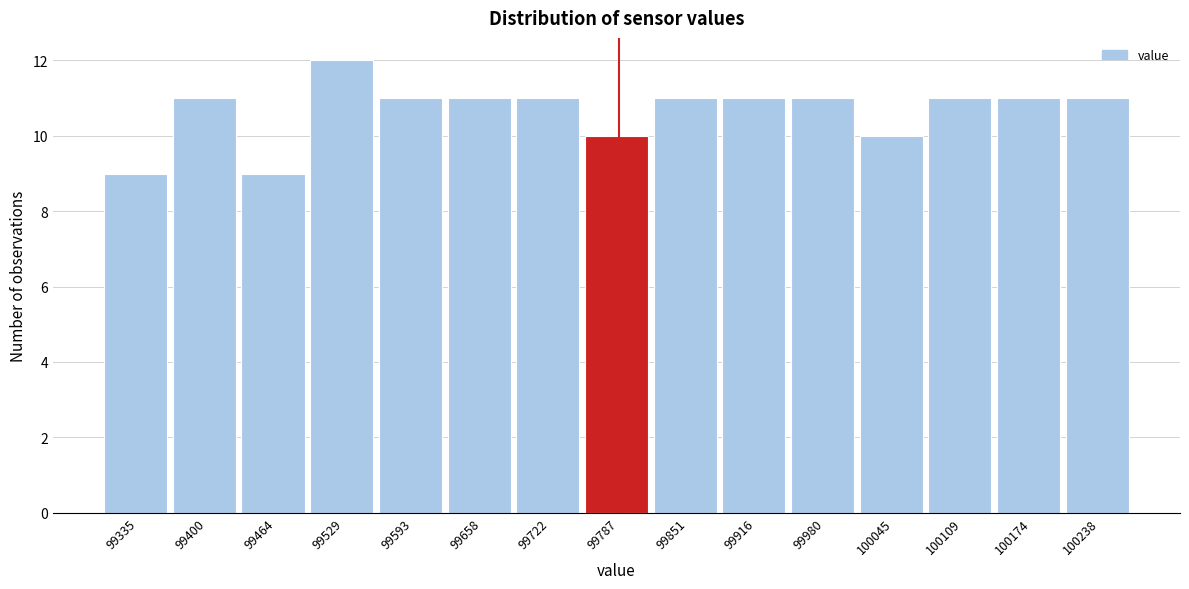

Reading left to right, list every bar in this chart as the range it spans on the x-axis followed by its height. Neither the bar edges nor the heights are printed on the chart, so give them approximately, as read against the axes.

99300 to 99370: 9
99370 to 99430: 11
99430 to 99500: 9
99500 to 99560: 12
99560 to 99630: 11
99630 to 99690: 11
99690 to 99750: 11
99750 to 99820: 10
99820 to 99880: 11
99880 to 99950: 11
99950 to 100010: 11
100010 to 100080: 10
100080 to 100140: 11
100140 to 100210: 11
100210 to 100270: 11